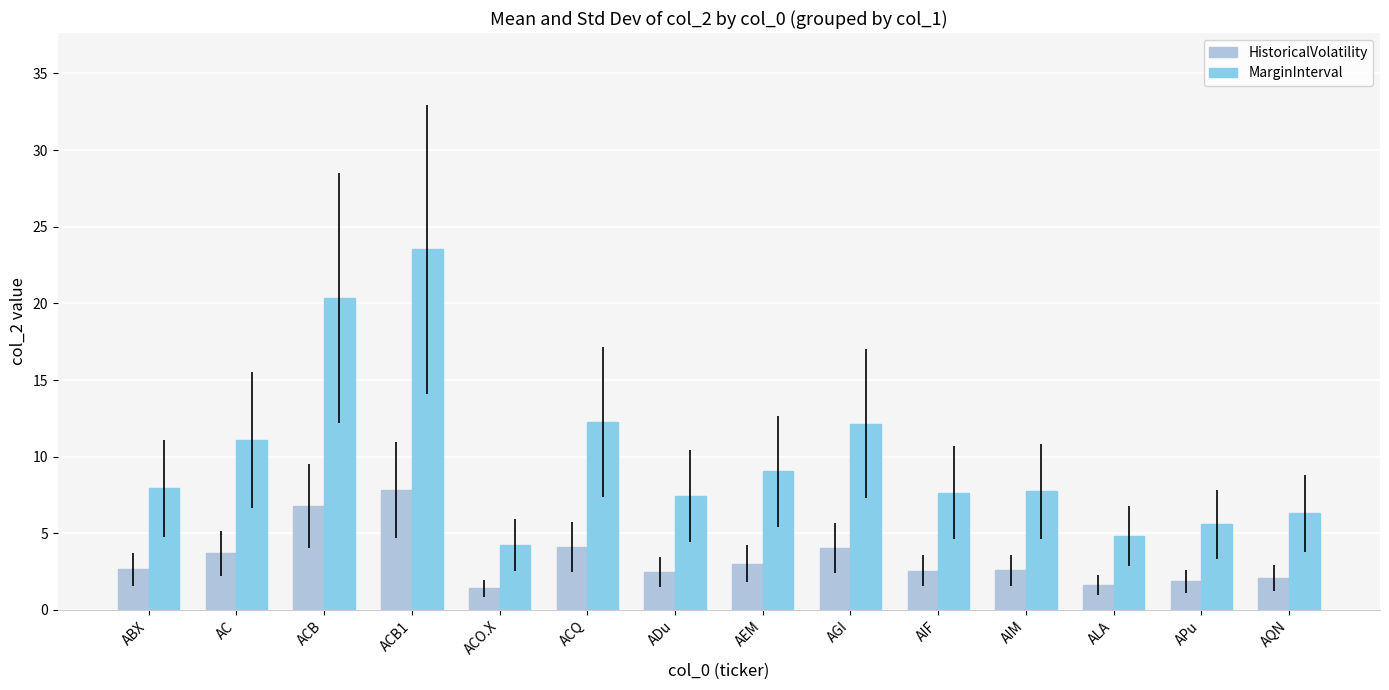

Rank the series by their average value, from highest to lowest.

MarginInterval, HistoricalVolatility